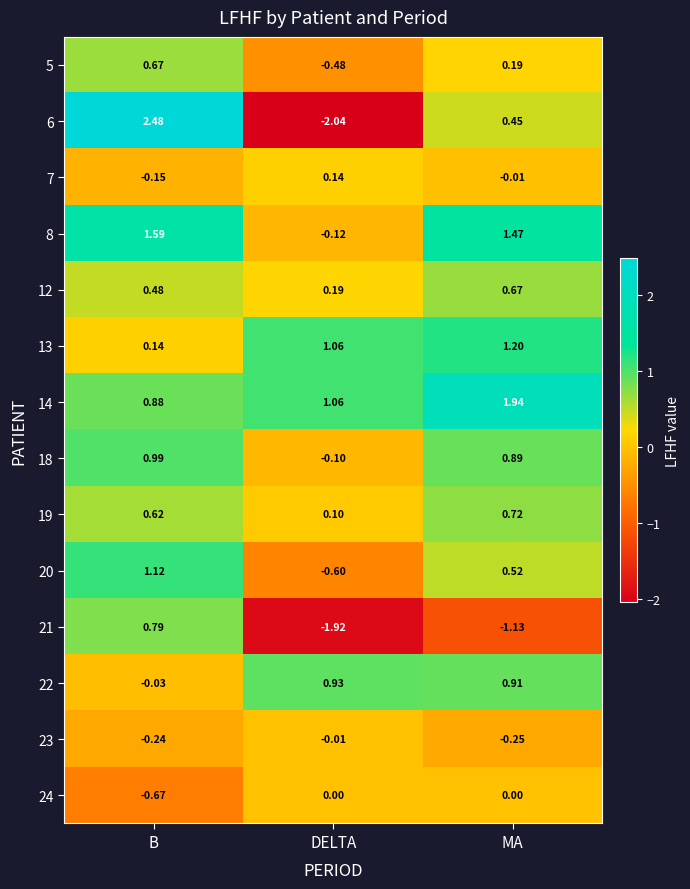

Which series changed the most between DELTA and MA?

6